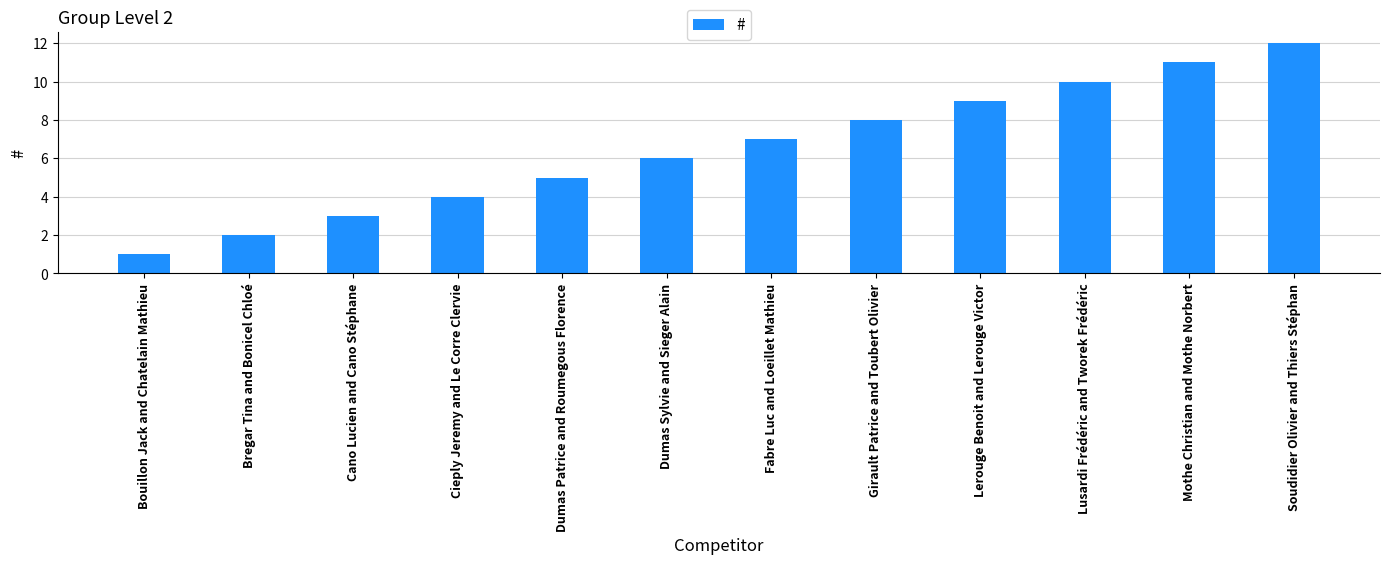

True or false: the data shows 9 at Lerouge Benoit and Lerouge Victor.

True